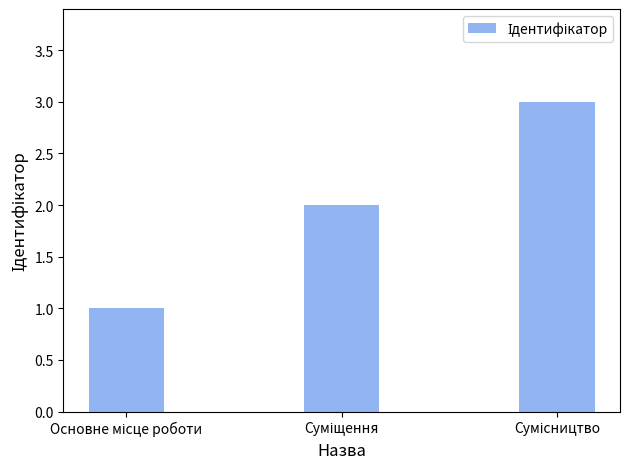

What is the maximum value shown in the chart?

3